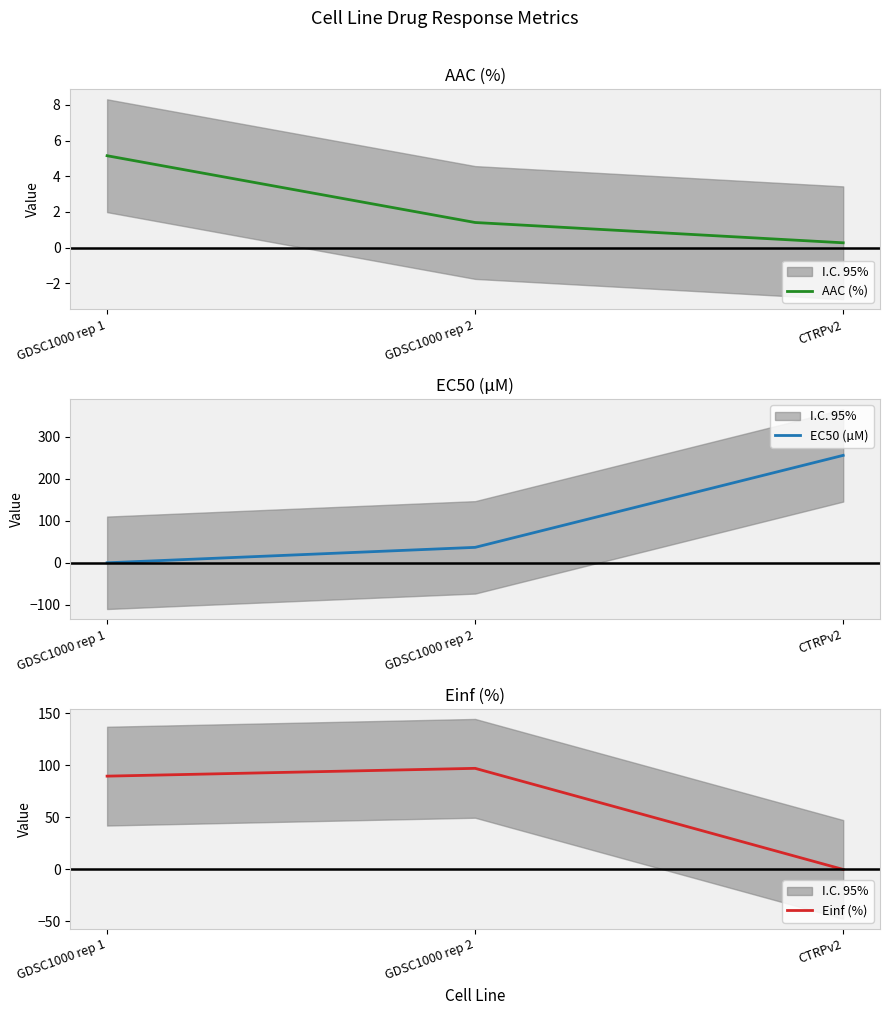

What position from the left is GDSC1000 rep 2?

2